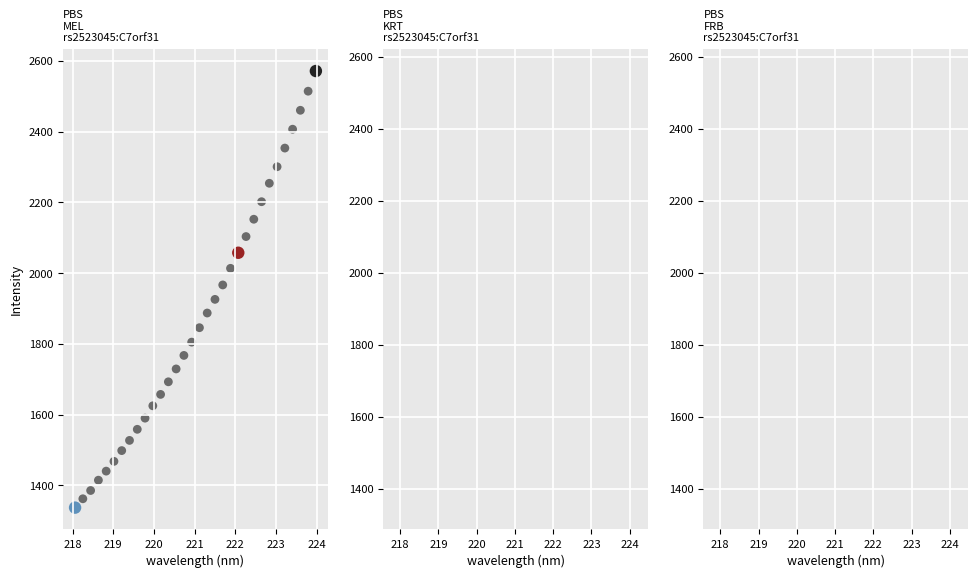

What is the range of X values (max minus min)?

5.9